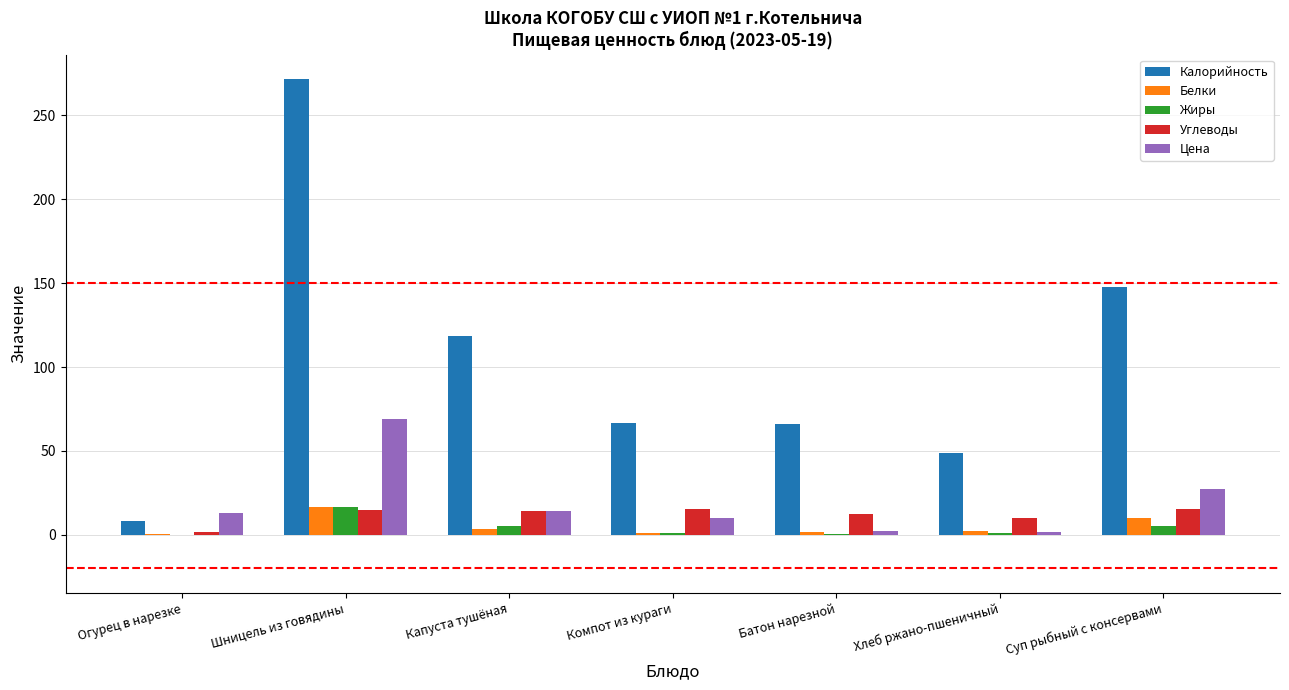

What is the total value across all series at Батон нарезной?

83.7